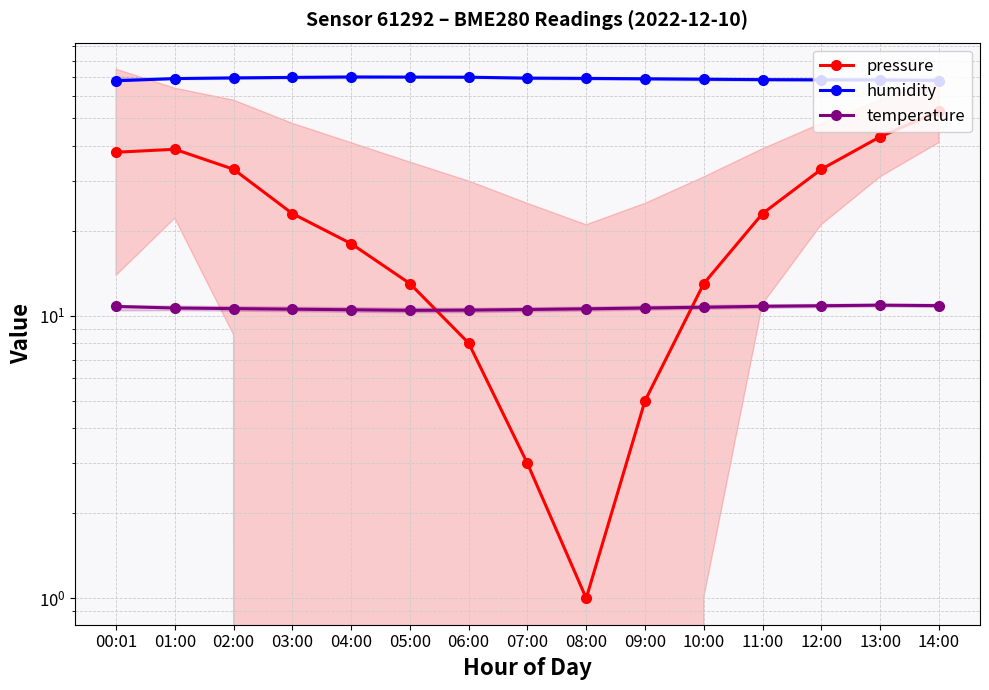

The value of pressure at 04:00 is 10.6. True or false?

False